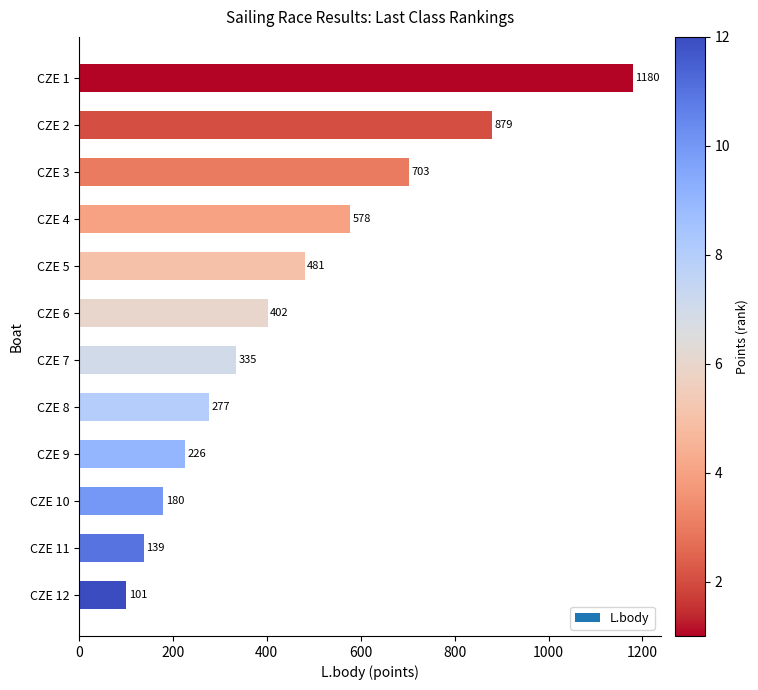

Between CZE 7 and CZE 4, which is larger?

CZE 4